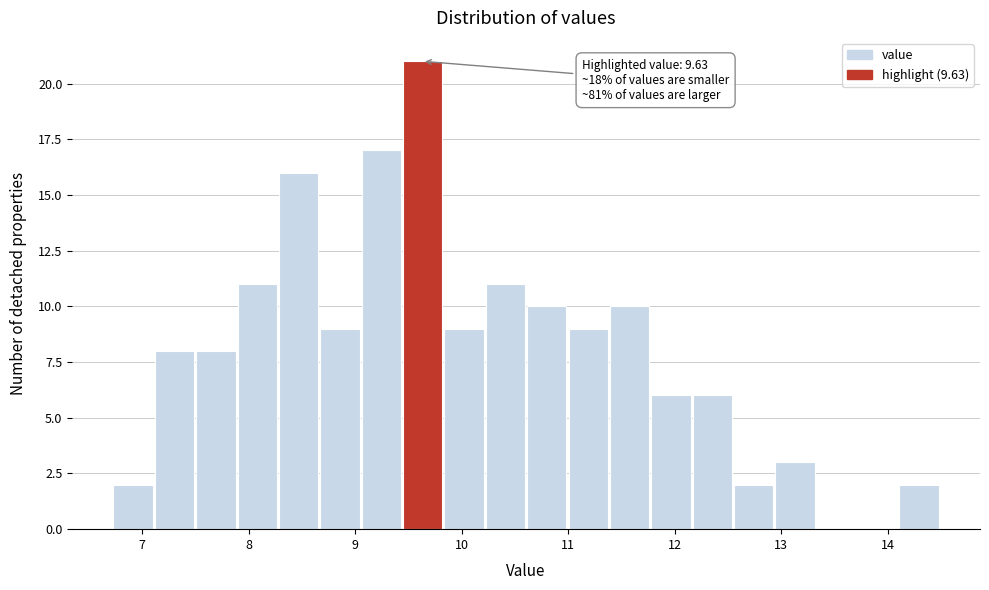

Read against the x-axis, roughly where is the centre of the tallest bar?

9.6